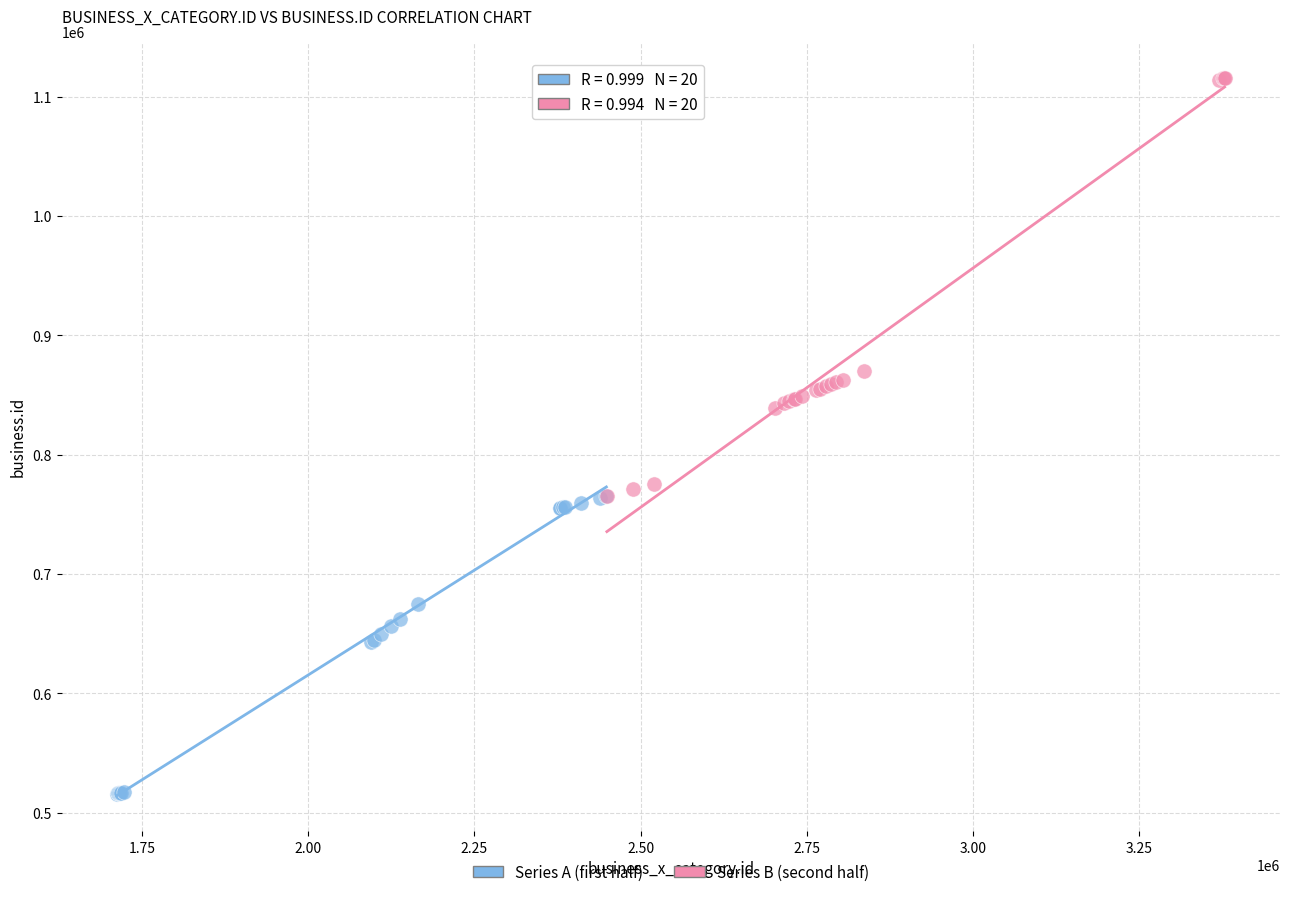

Which series contains the highest Y value?

Series B (second half)